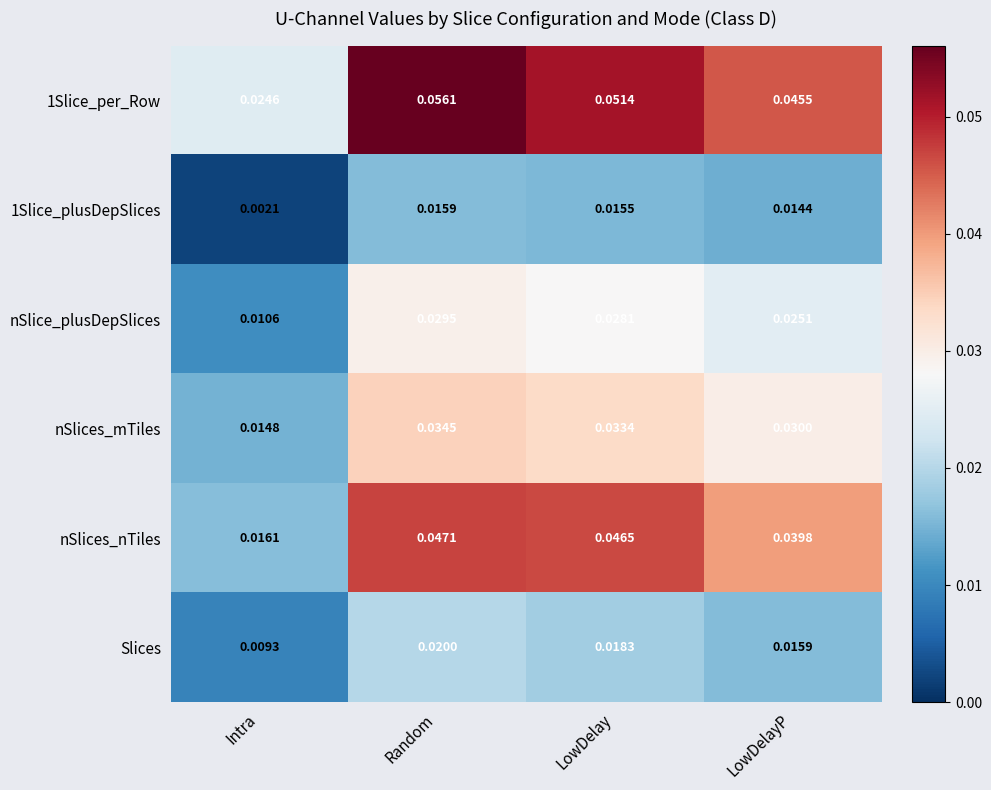

At which category does the chart reach its peak across all series?

Random